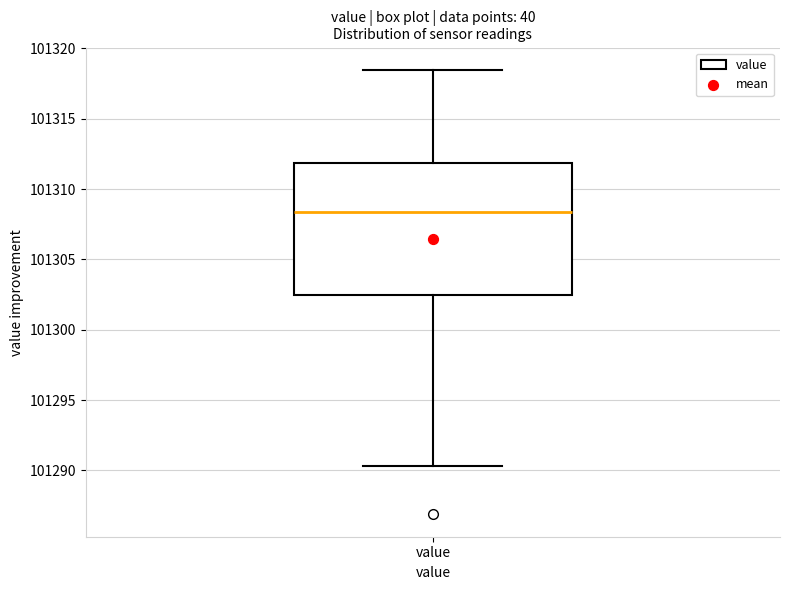

Read this box plot against the y-axis: the position of the median line, the range covered by the box, and the ends of both whiskers. The values are not printed on the chart, so give them approximately, as read against the axis.

median 101308.5, box 101302.5 to 101312.0, whiskers 101290.5 to 101318.5